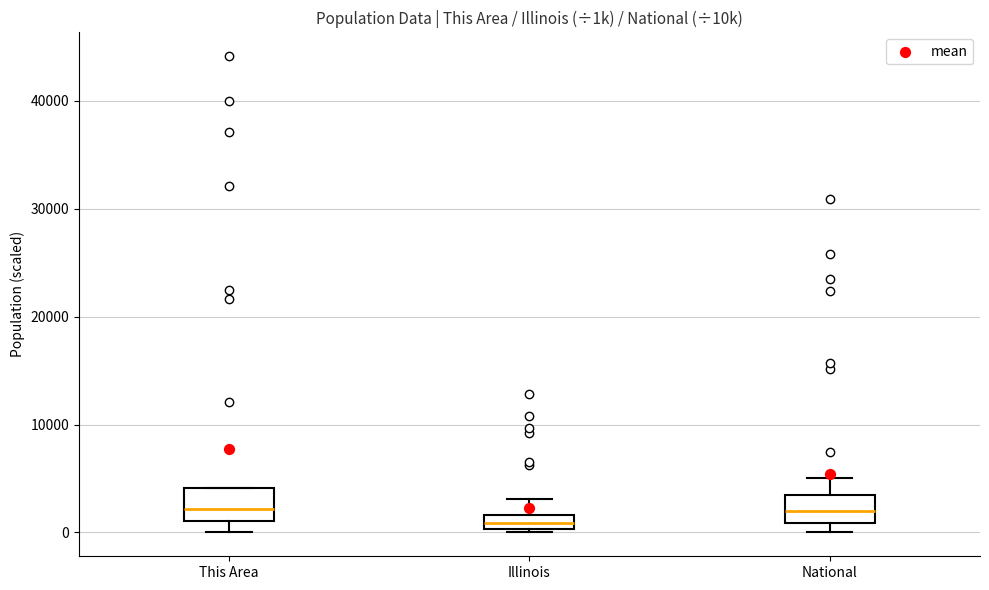

Where does the lower whisker of the box for This Area end on the y-axis? The values are not printed on the chart, so give them approximately, as read against the axis.

0